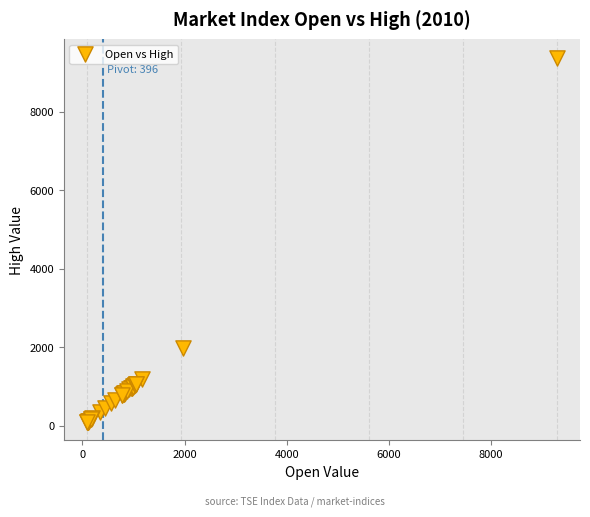

What Y value in the scatter plot is closest to 4736?

1977.9